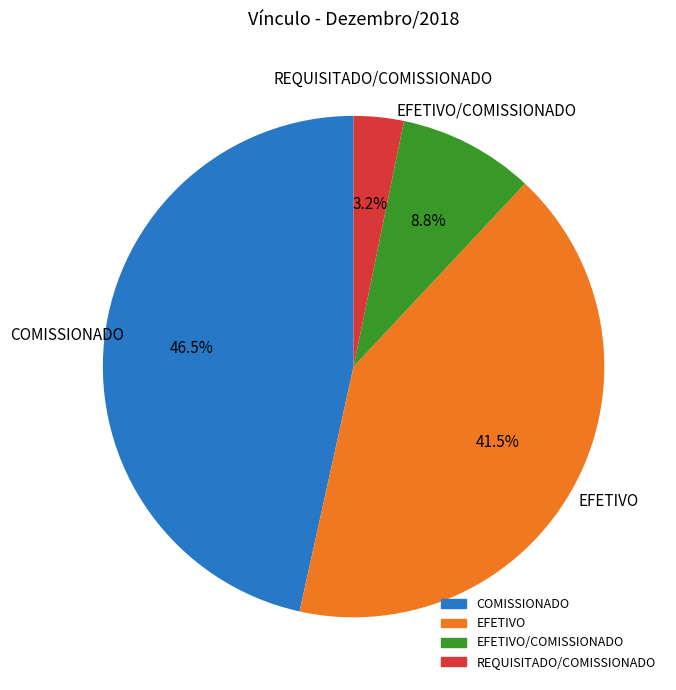

Count the number of slices in the pie.

4